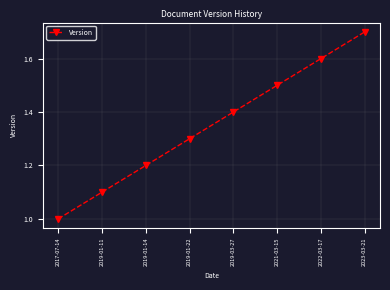

Which label corresponds to the largest value in the chart?

2023-03-21